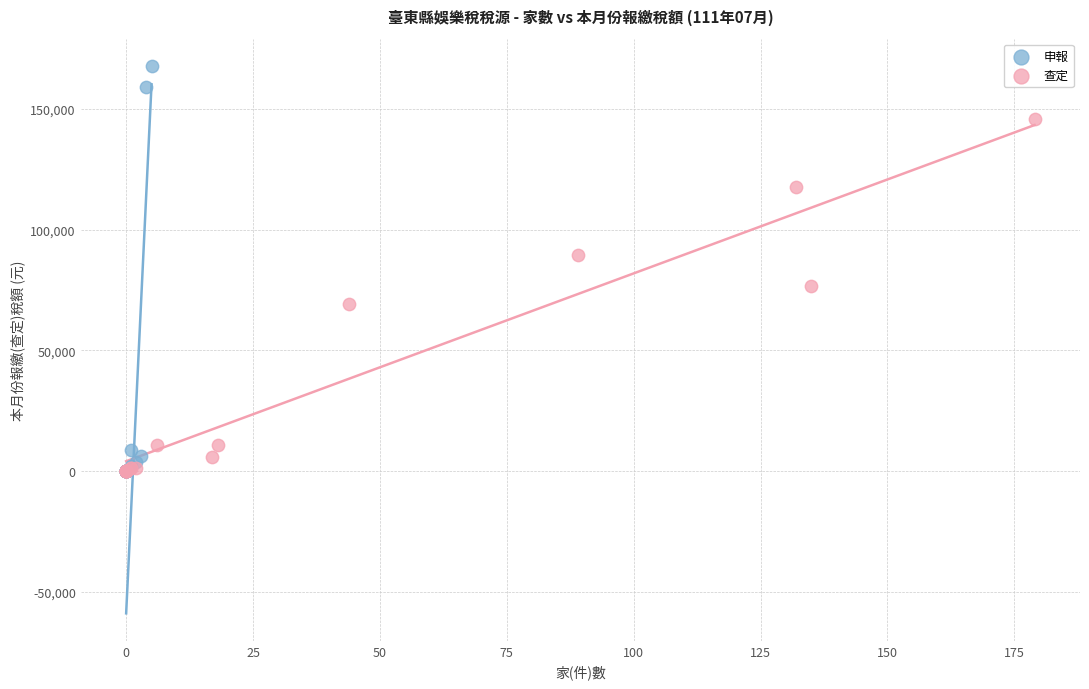

Which series reaches the maximum Y coordinate?

申報